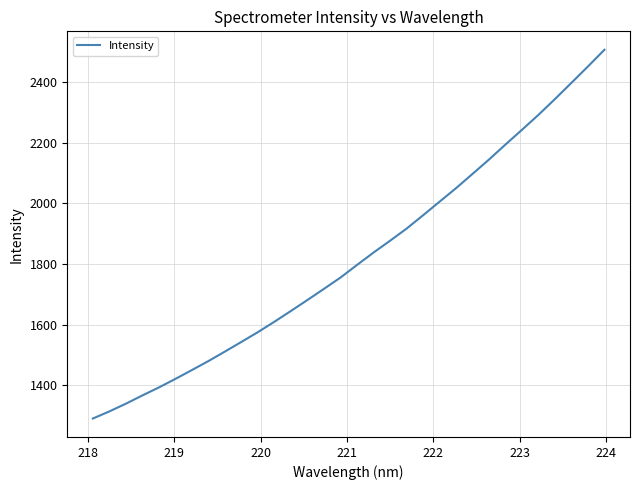

Does the chart display data point markers on the line(s)?

No